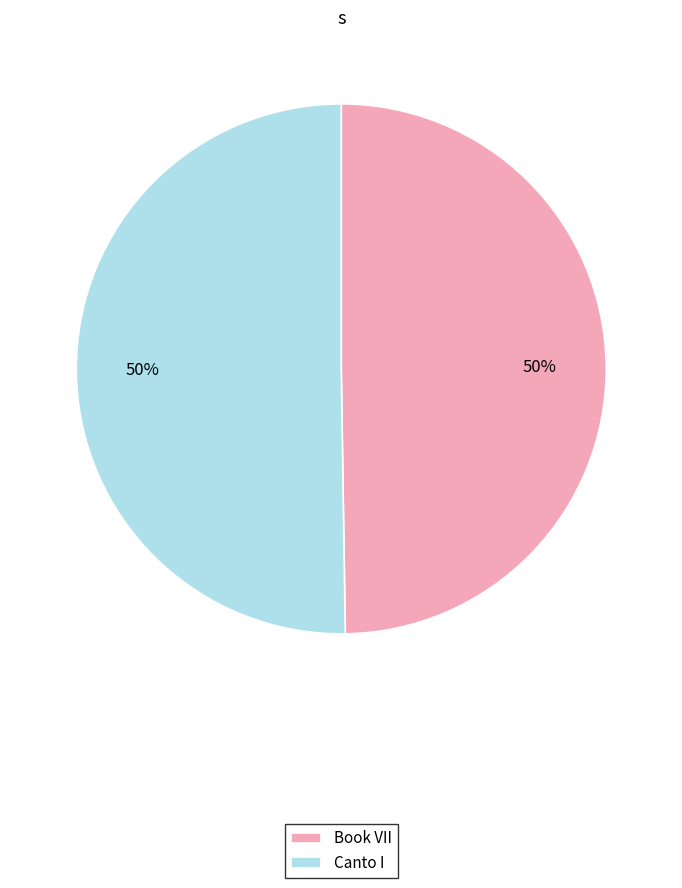

To the nearest percent, what percentage of the pie is Book VII?

50%